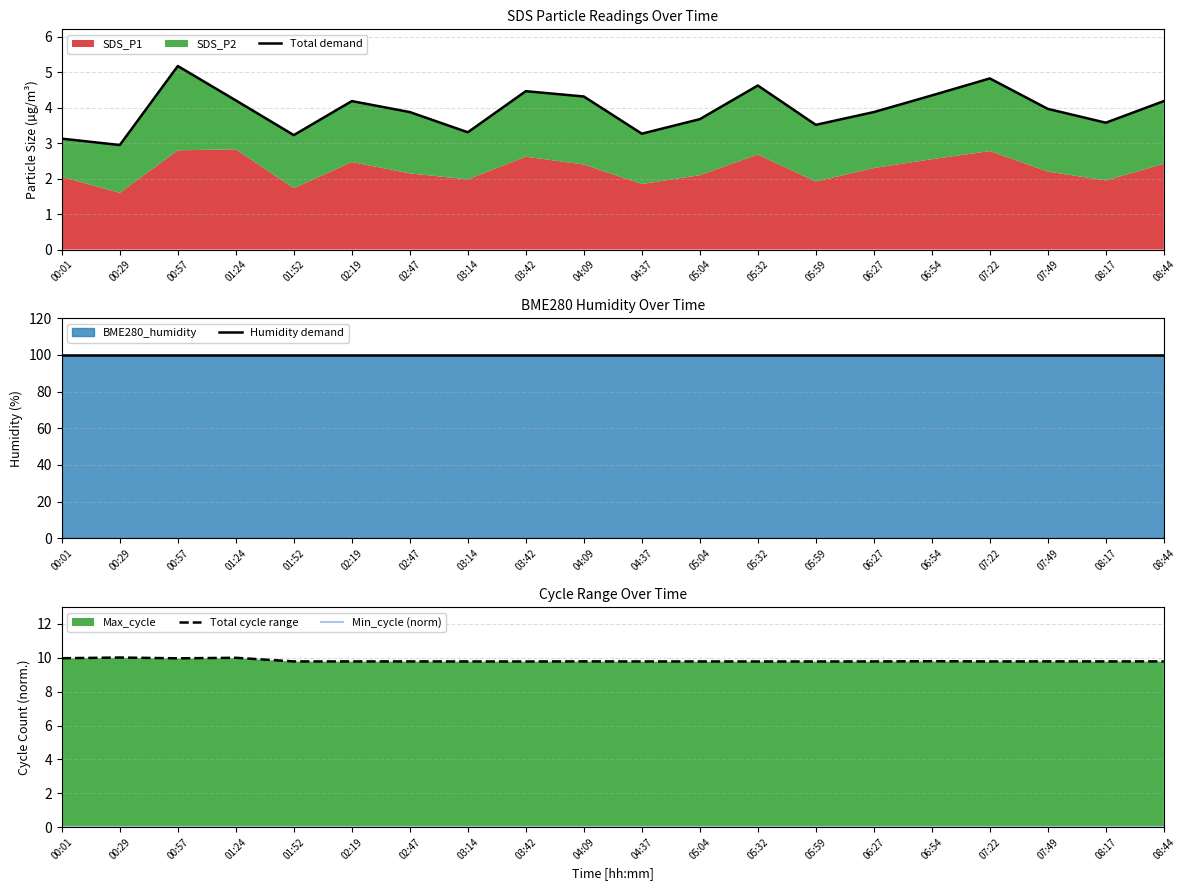

Which series has the largest total across all categories?

Humidity demand